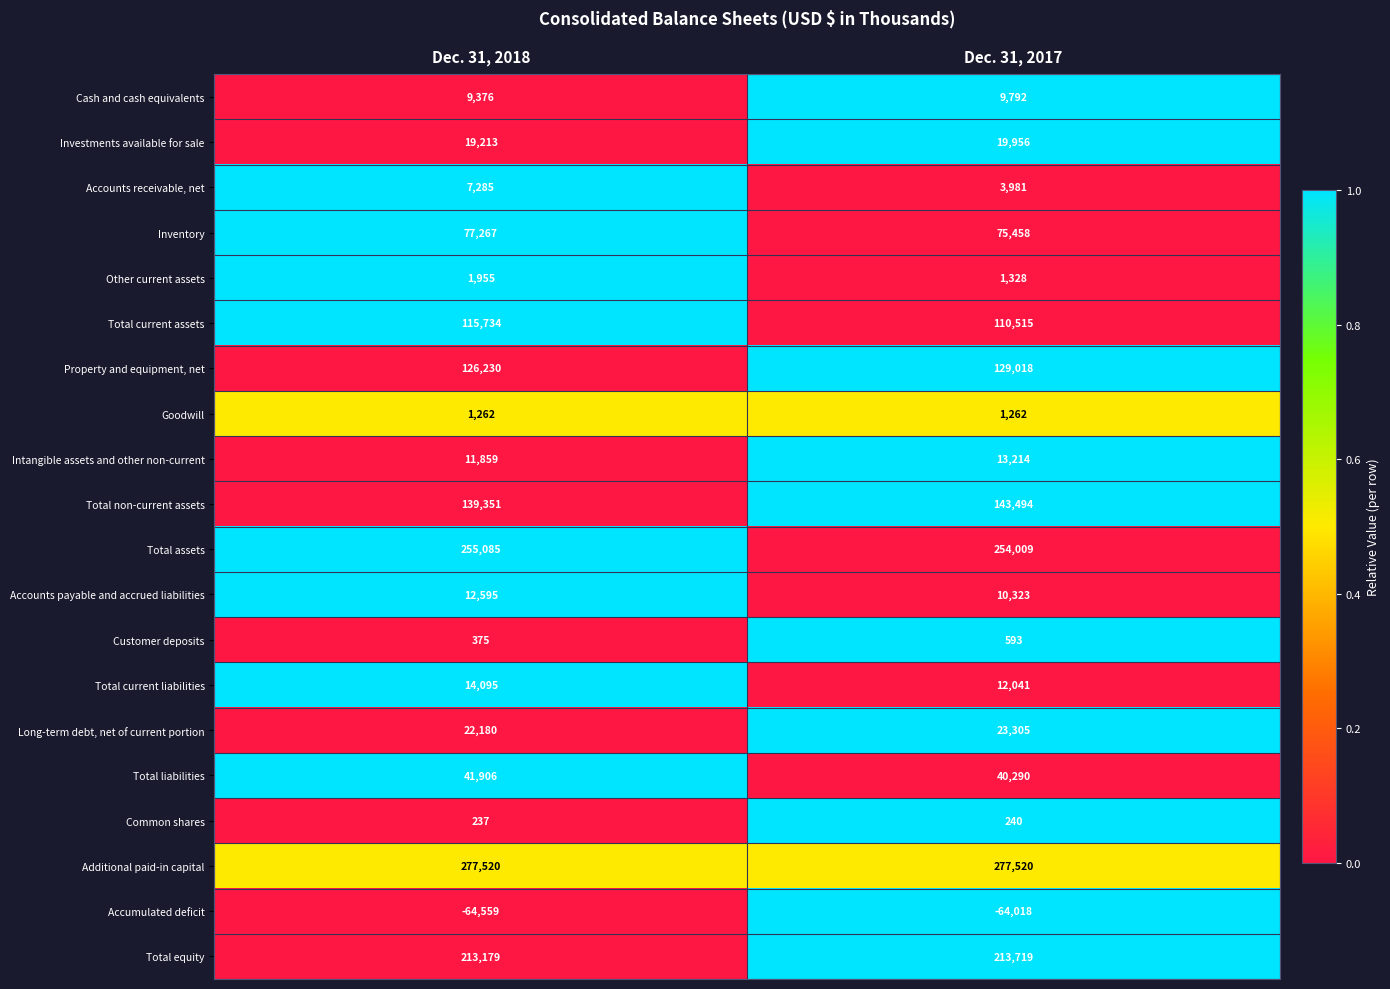

What value does the Total equity series have at Dec. 31, 2017?

213719